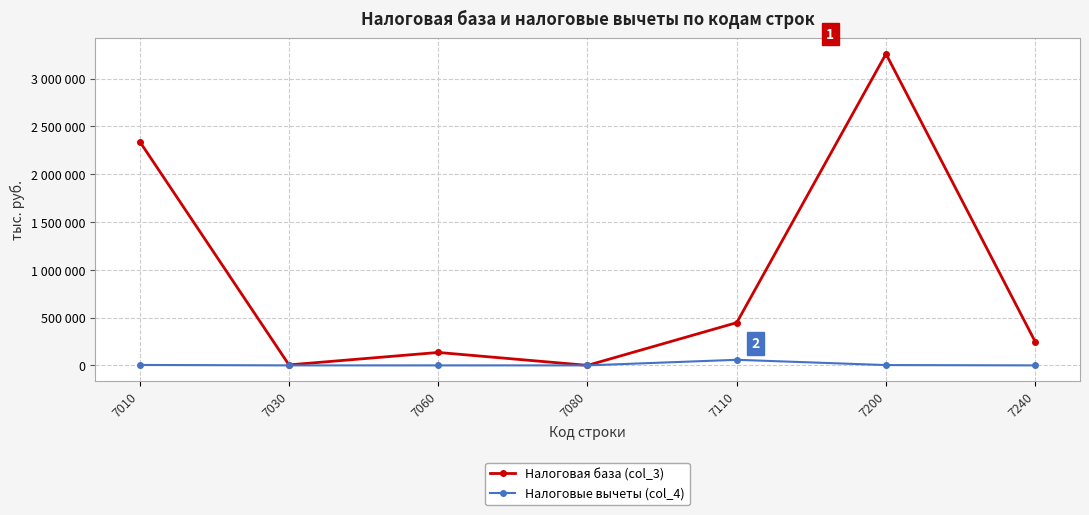

What are all the series names shown in the legend?

Налоговая база (col_3), Налоговые вычеты (col_4)